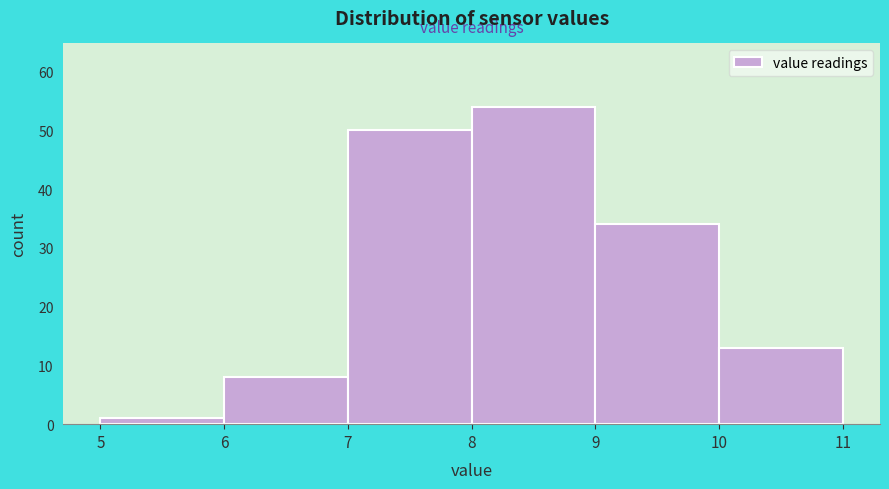

Reading left to right, list every bar in this chart as the range it spans on the x-axis followed by its height. The values are not printed on the chart, so give them approximately, as read against the axis.

5 to 6: 1
6 to 7: 8
7 to 8: 50
8 to 9: 54
9 to 10: 34
10 to 11: 13